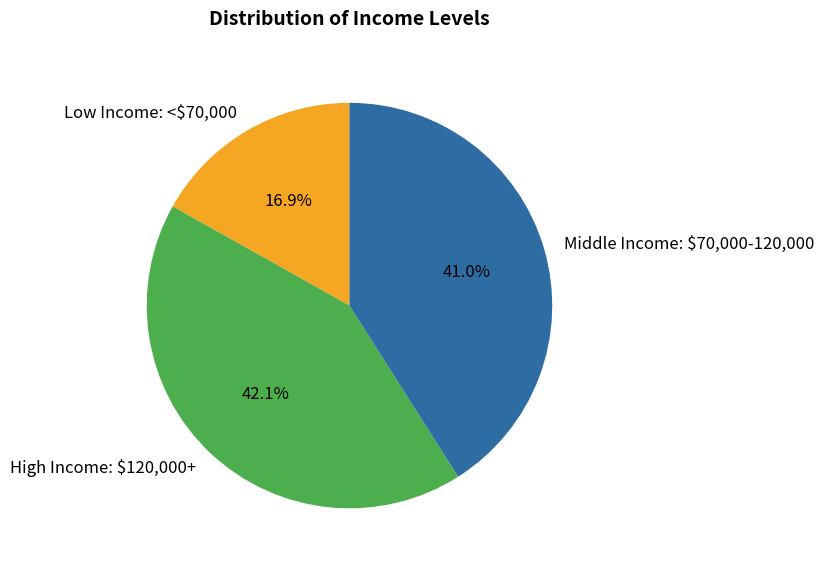

Does High Income: $120,000+ account for over 50% of the chart?

No